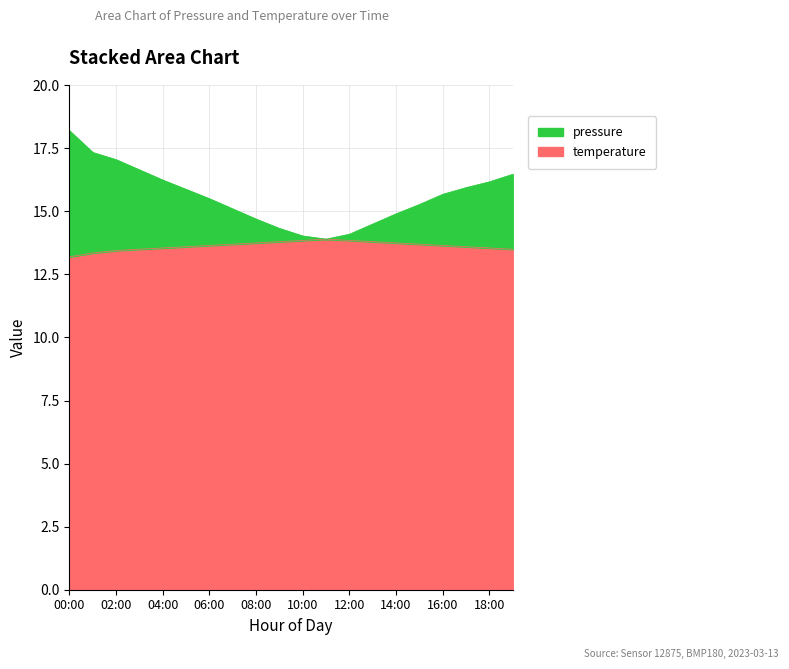

What is the difference between the maximum and minimum values in the temperature series?

0.7